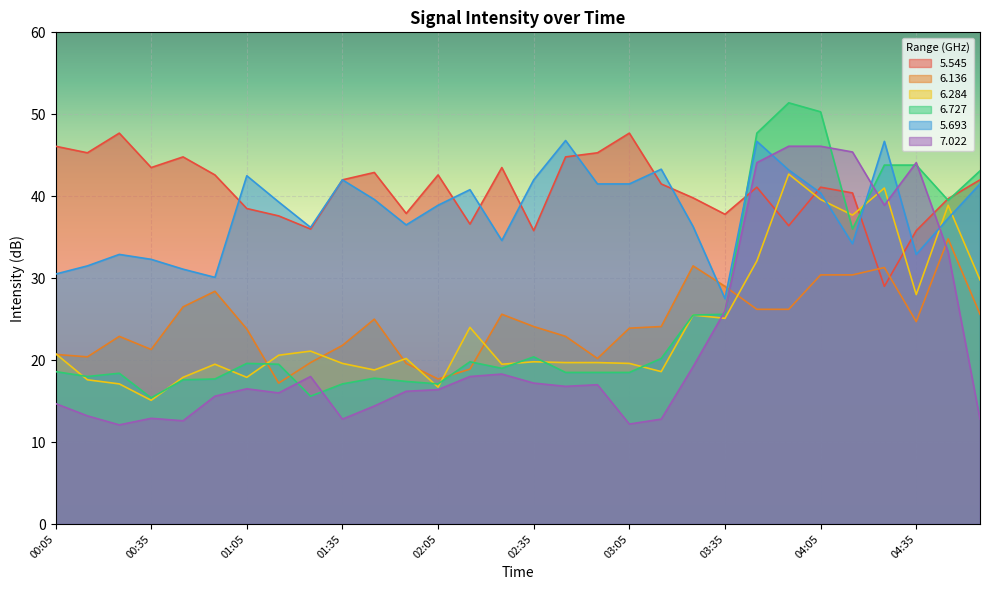

Is the value of 7.022 at 02:25 greater than the value of 5.545 at 01:15?

No